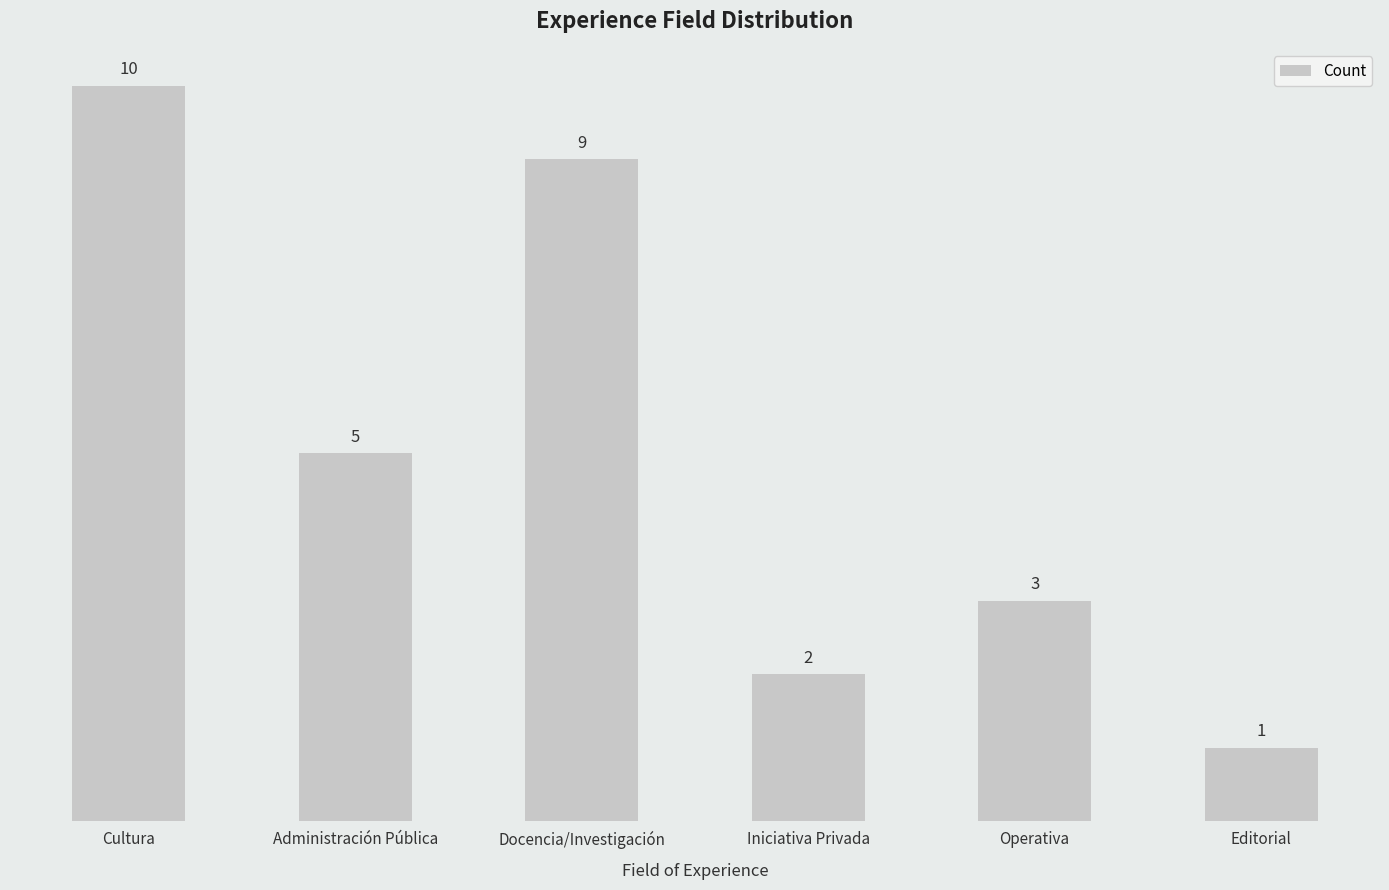

List the labels in order of value, smallest first.

Editorial, Iniciativa Privada, Operativa, Administración Pública, Docencia/Investigación, Cultura